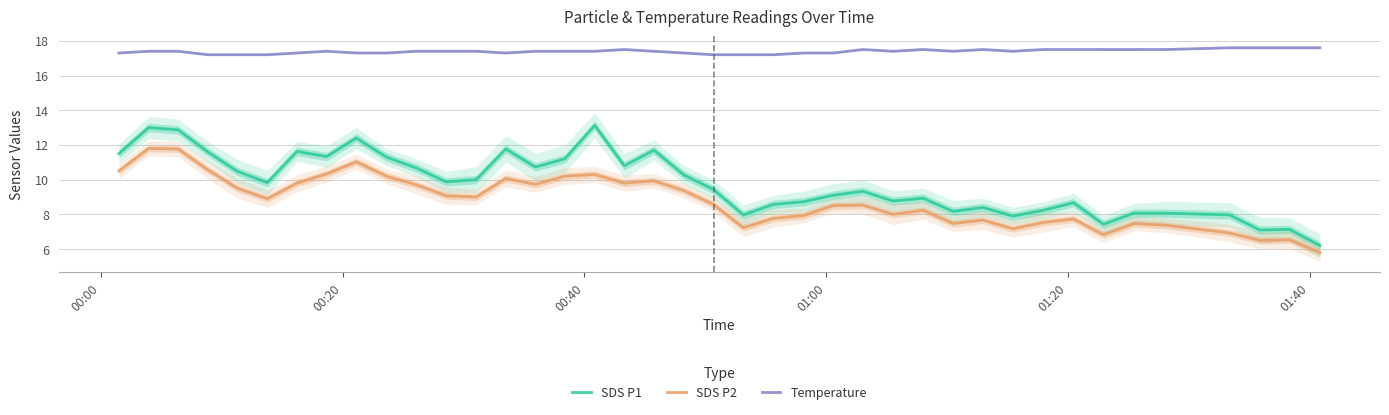

True or false: SDS P2 and SDS P1 cross at least once.

False